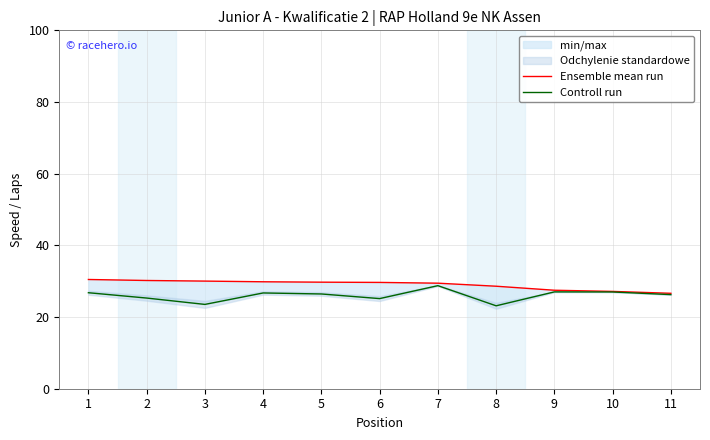

True or false: Ensemble mean run and Controll run intersect in this chart.

False